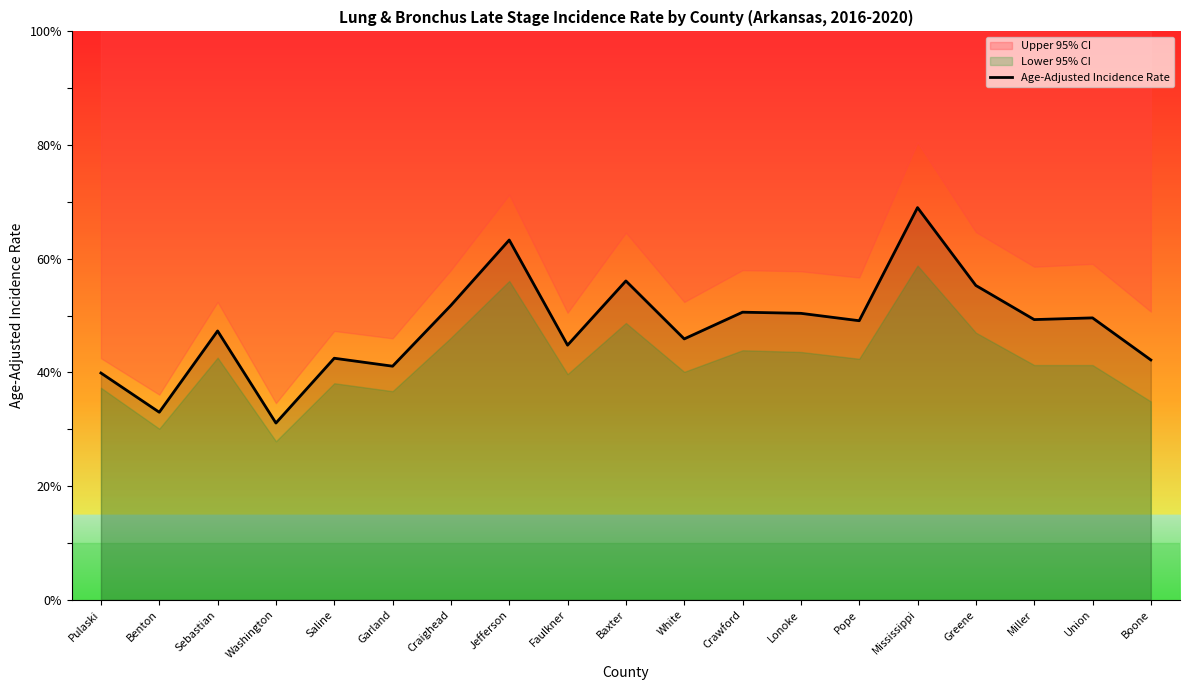

What is the change in value from Faulkner to Miller?

+4.5